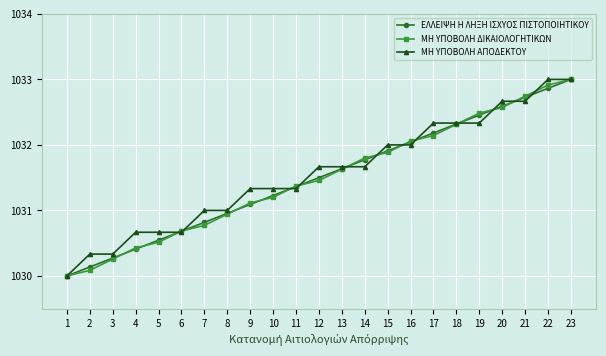

Between 17 and 20, which series saw the biggest shift?

ΜΗ ΥΠΟΒΟΛΗ ΔΙΚΑΙΟΛΟΓΗΤΙΚΩΝ